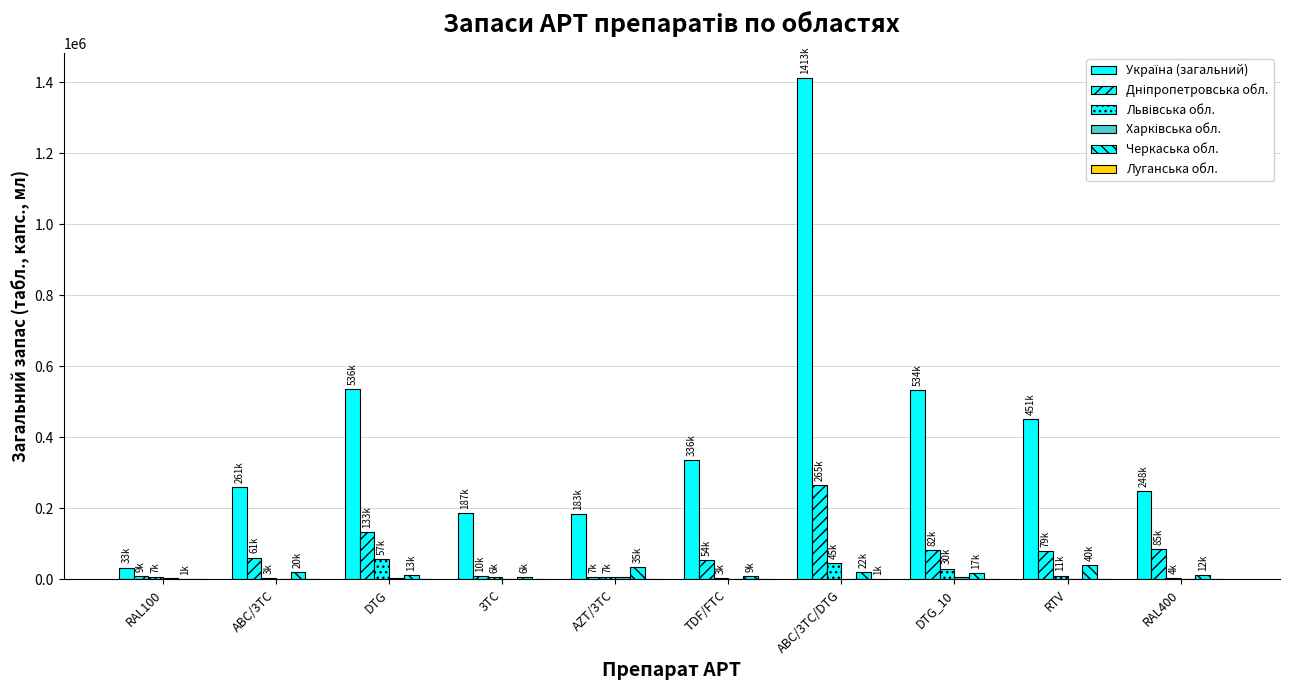

Count the number of data series in this chart.

6